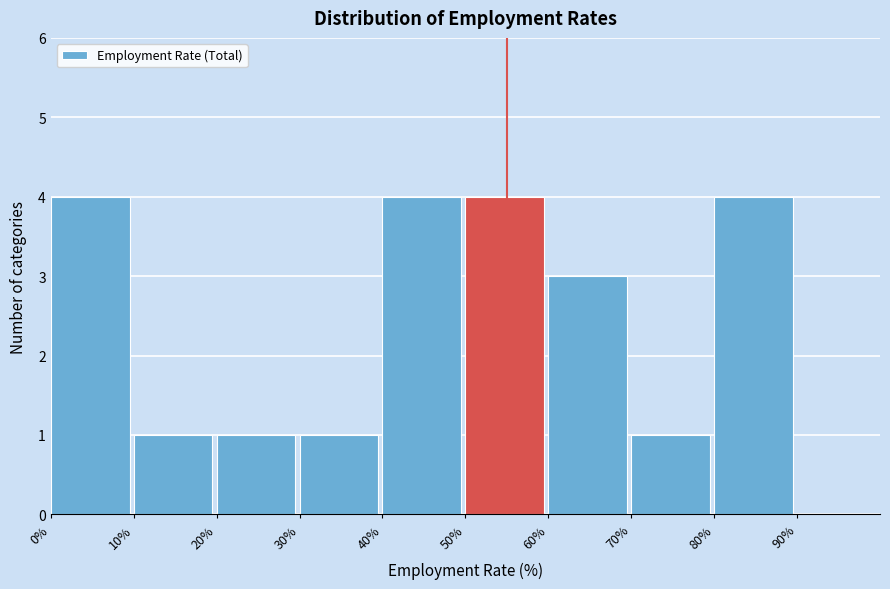

What is the height of the bar covering 80% to 90% on the x-axis? The values are not printed on the chart, so give them approximately, as read against the axis.

4